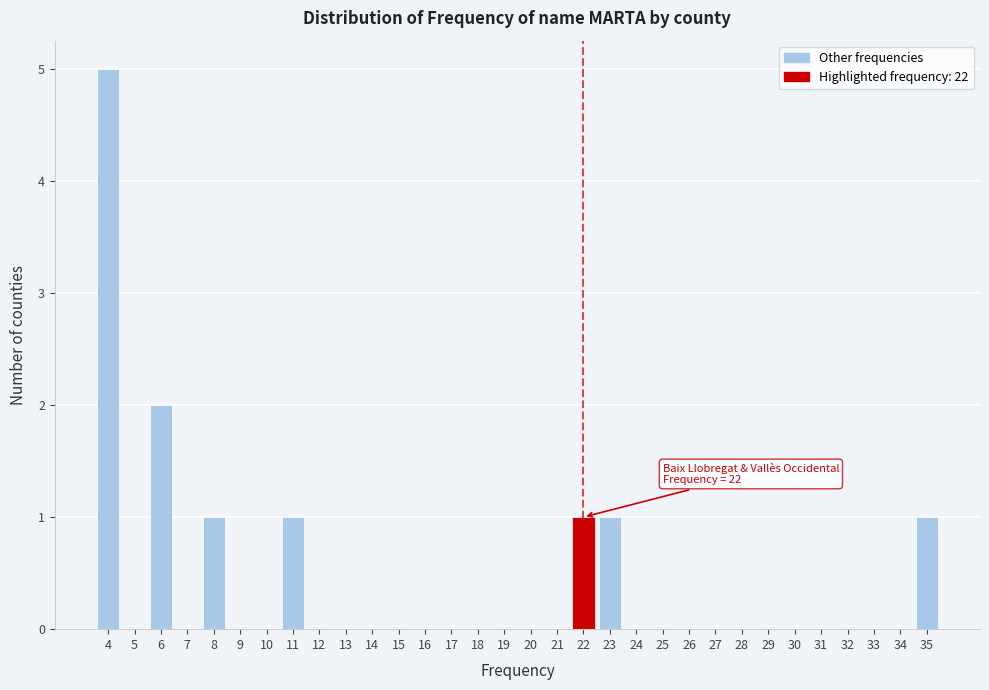

Which range on the x-axis has the tallest bar?

3.5 to 4.5